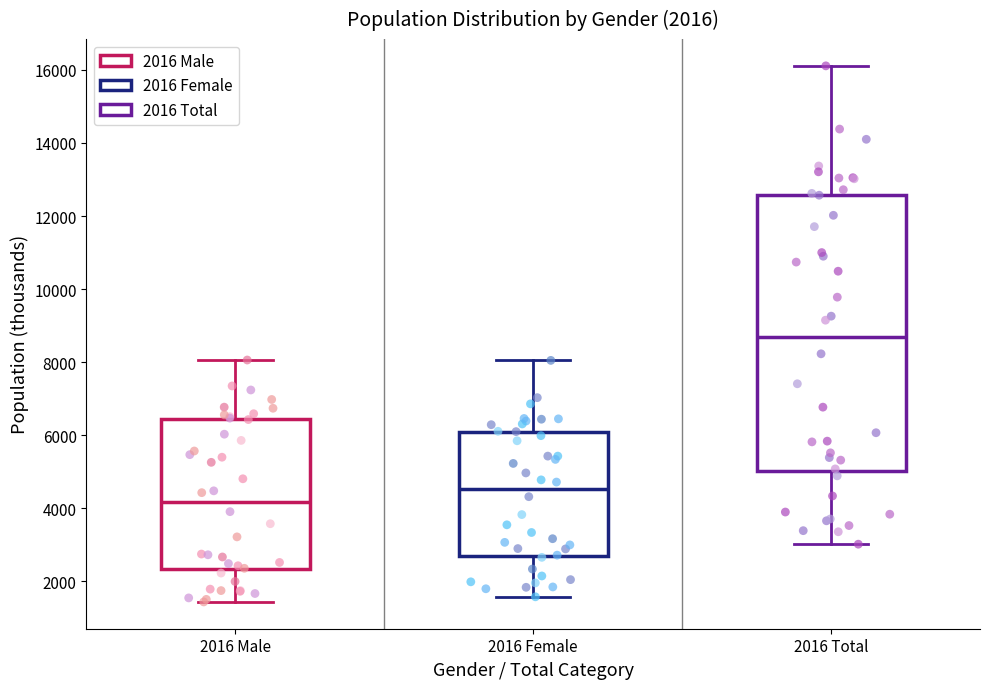

Which box has the highest median line?

2016 Total